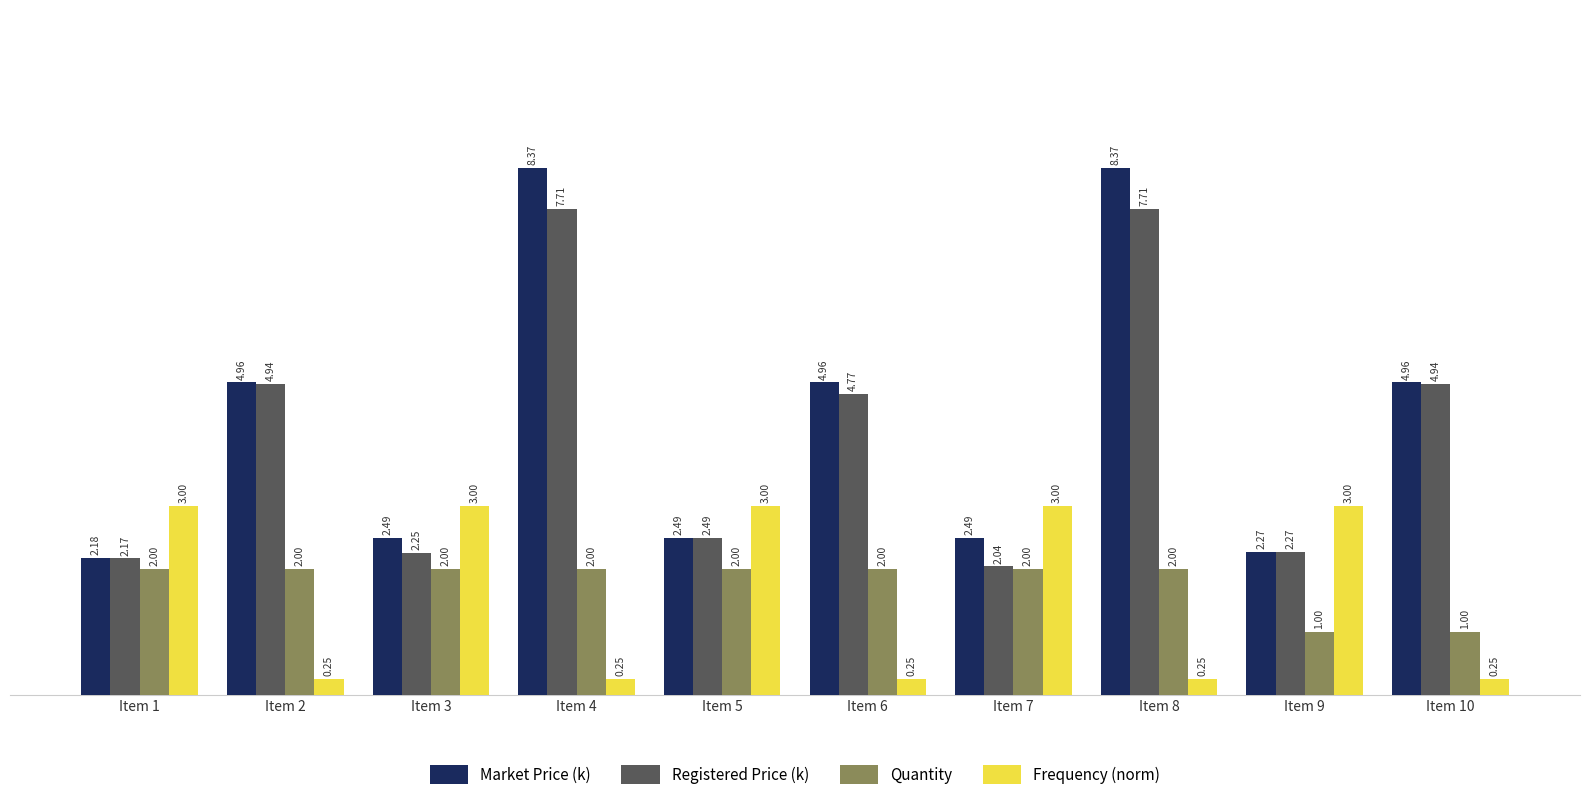

How many categories are shown in the chart?

10